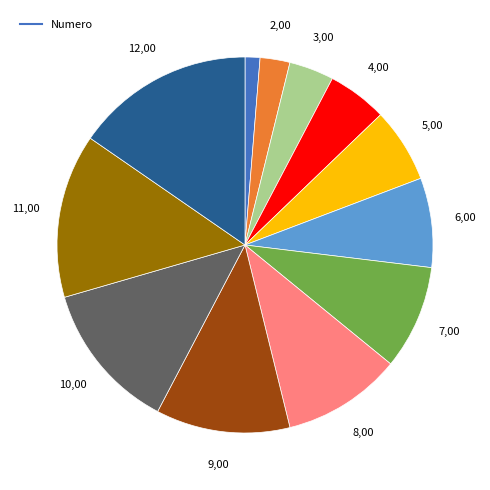

Does any single category account for the majority?

No